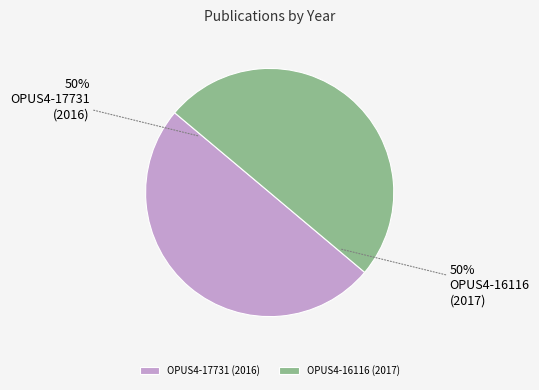

Is it true that OPUS4-17731 is 62% of the pie?

False